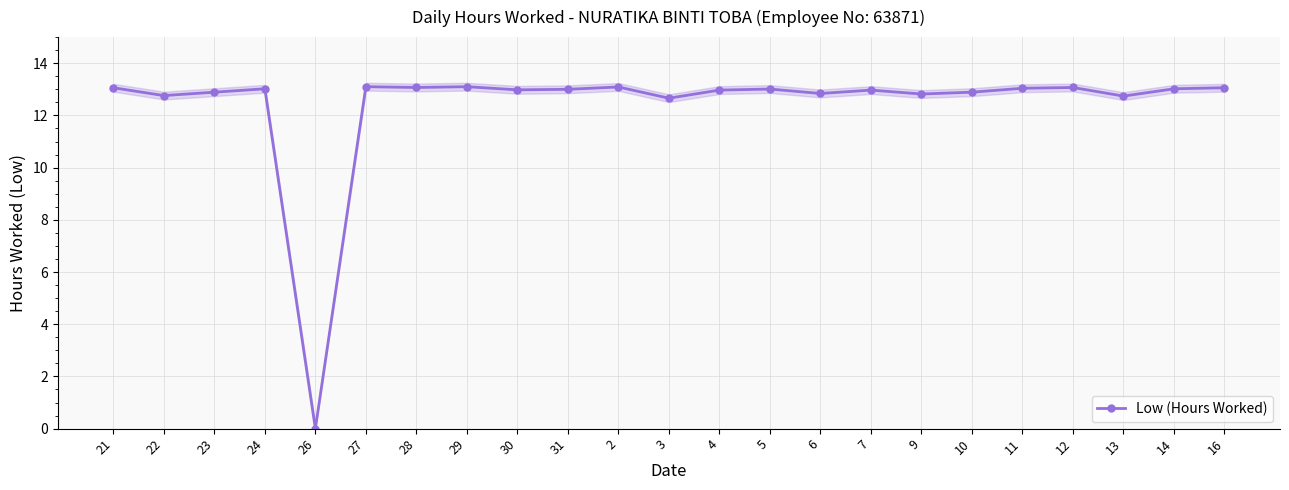

Between 10 and 7, which is larger?

7